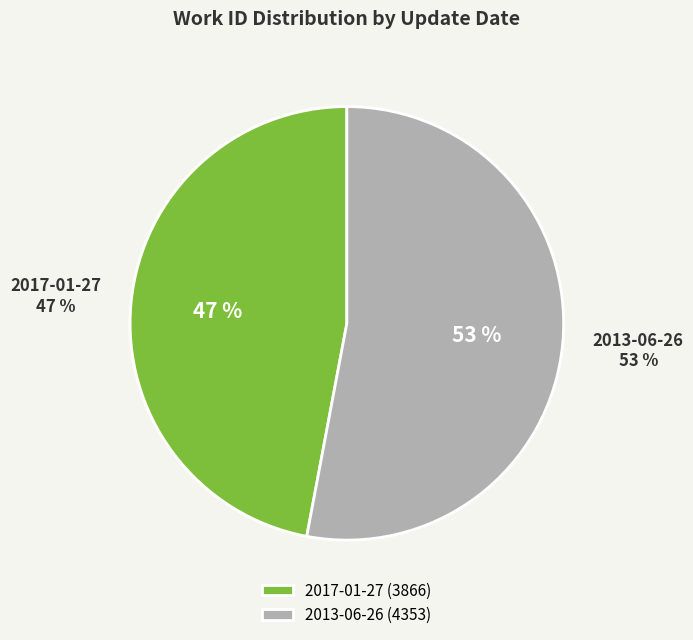

Count the number of slices in the pie.

2